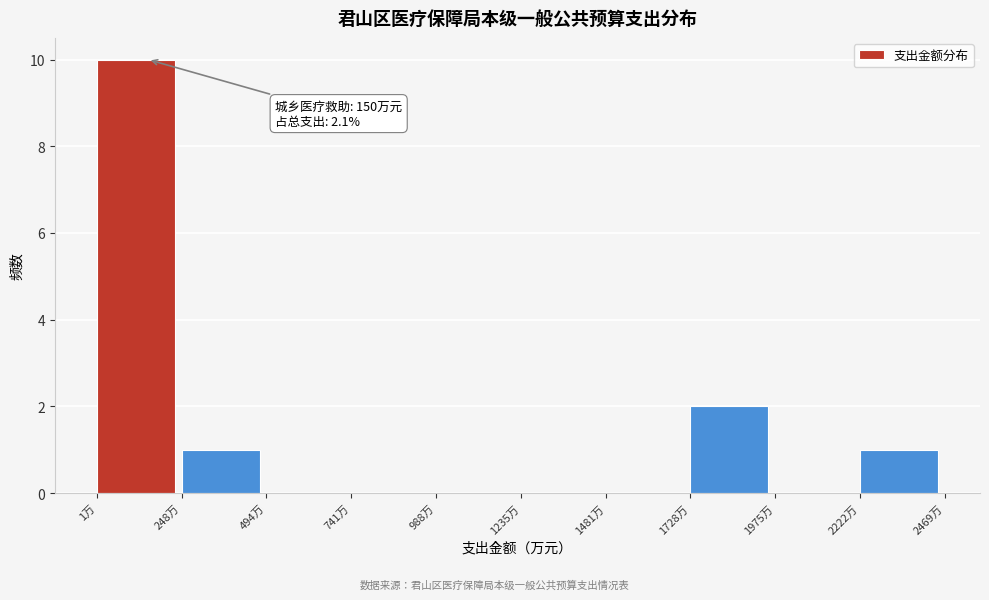

Which range on the x-axis has the tallest bar?

0 to 250